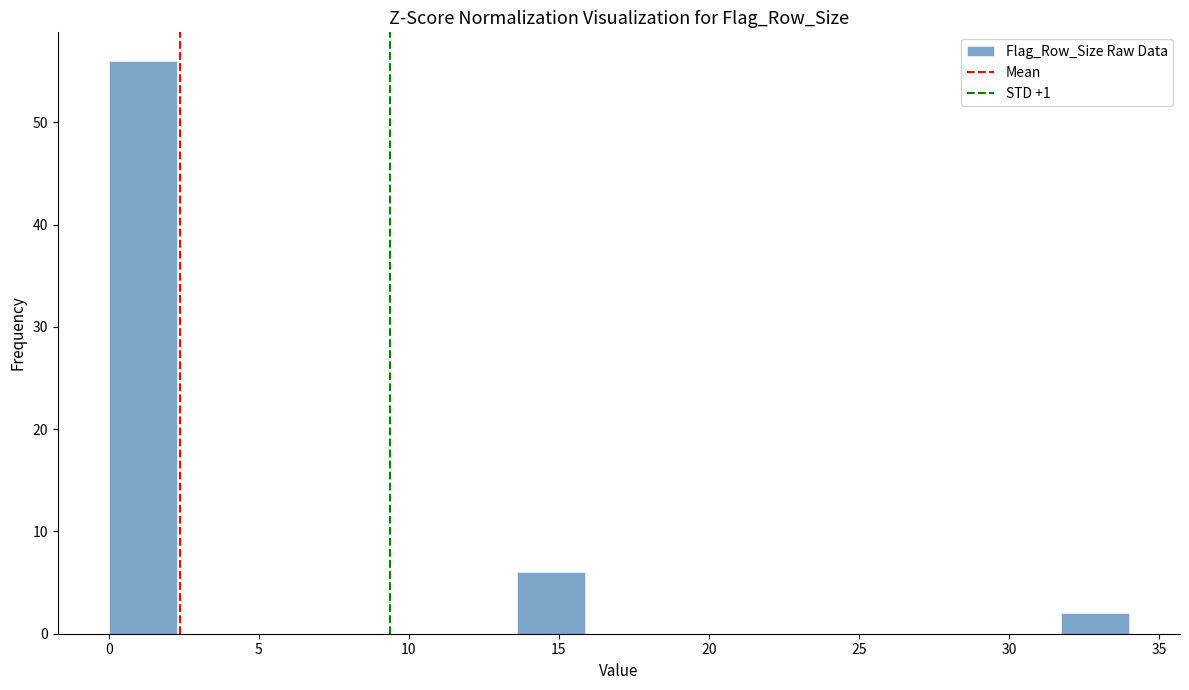

Reading left to right, transcribe this chart: for each bar, give the range it covers on the x-axis and its height. Neither the bar edges nor the heights are printed on the chart, so give them approximately, as read against the axes.

0.0 to 2.5: 56
2.5 to 4.5: 0
4.5 to 7.0: 0
7.0 to 9.0: 0
9.0 to 11.5: 0
11.5 to 13.5: 0
13.5 to 16.0: 6
16.0 to 18.0: 0
18.0 to 20.5: 0
20.5 to 22.5: 0
22.5 to 25.0: 0
25.0 to 27.0: 0
27.0 to 29.5: 0
29.5 to 31.5: 0
31.5 to 34.0: 2